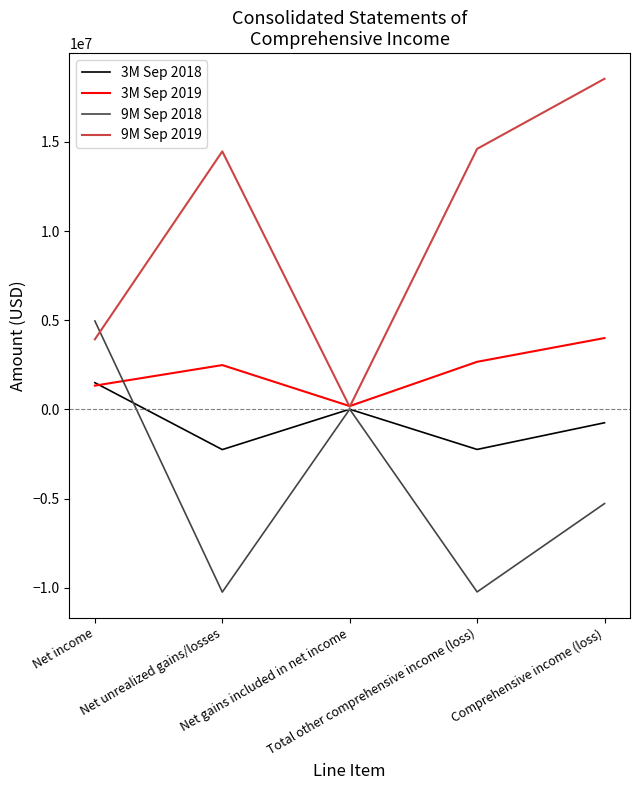

Which series has the largest total across all categories?

9M Sep 2019